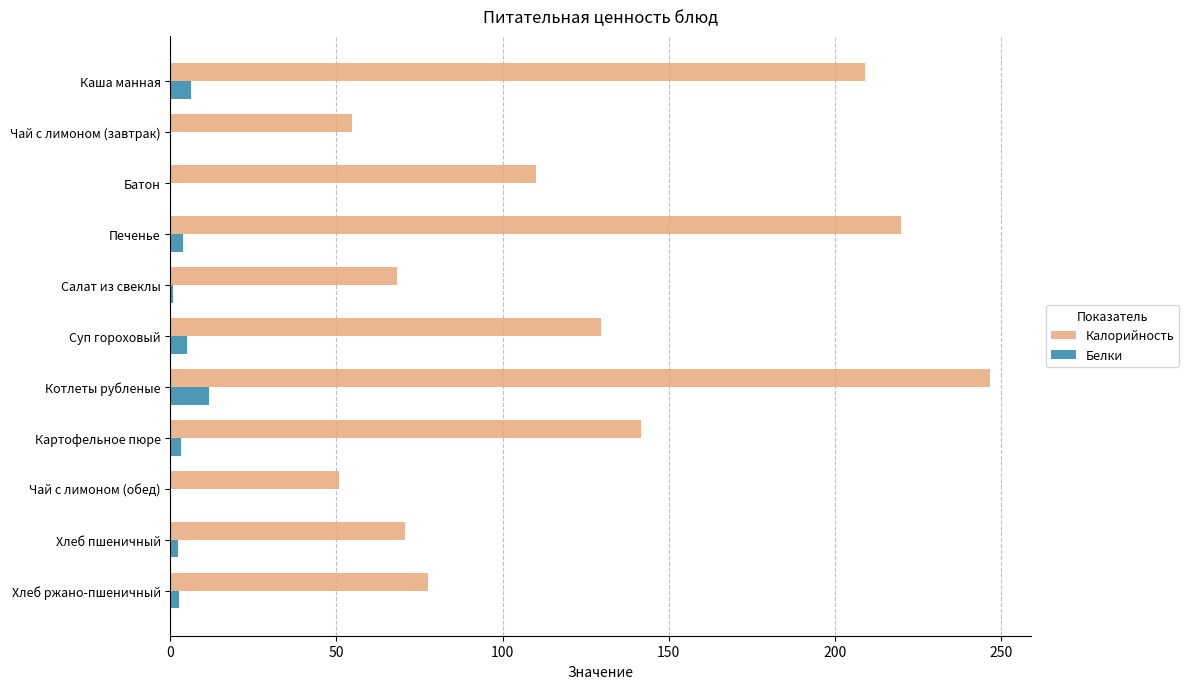

What are all the series names shown in the legend?

Калорийность, Белки